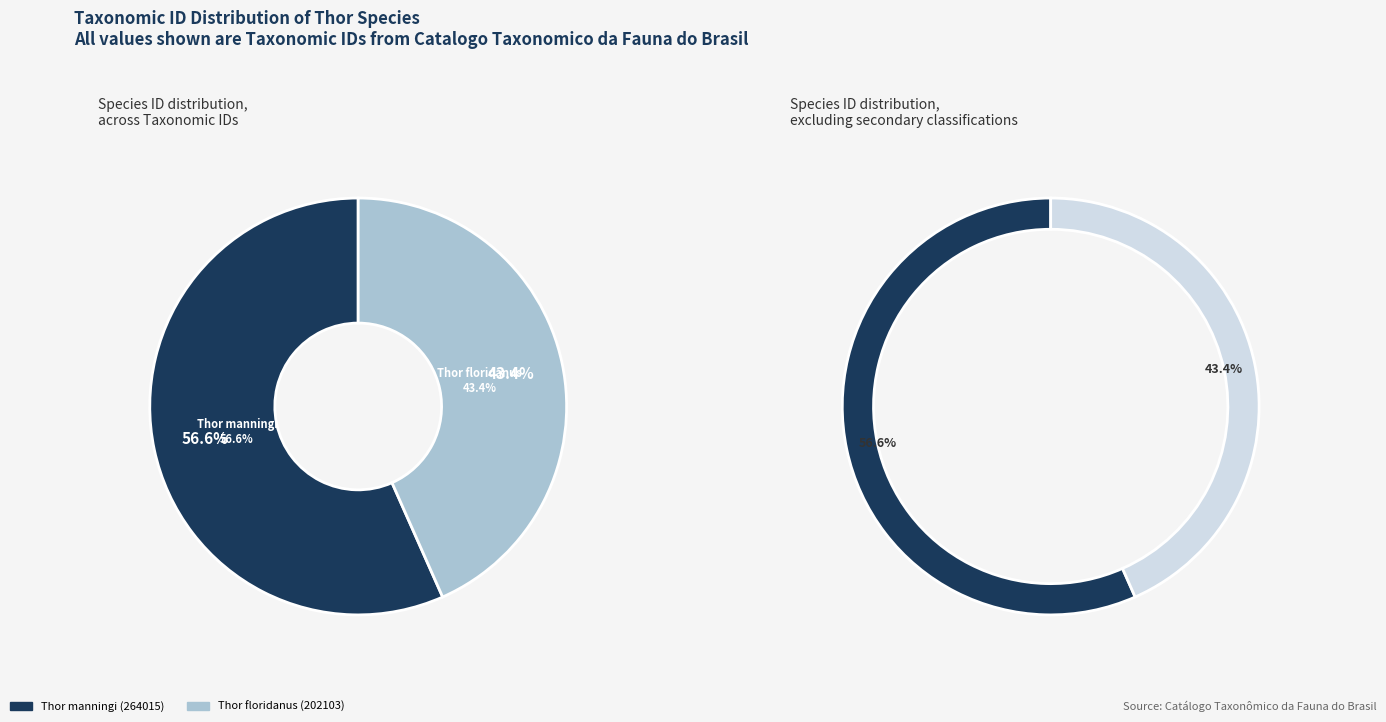

What is the change in value from Thor manningi (264015) to Thor floridanus (202103)?

-61912